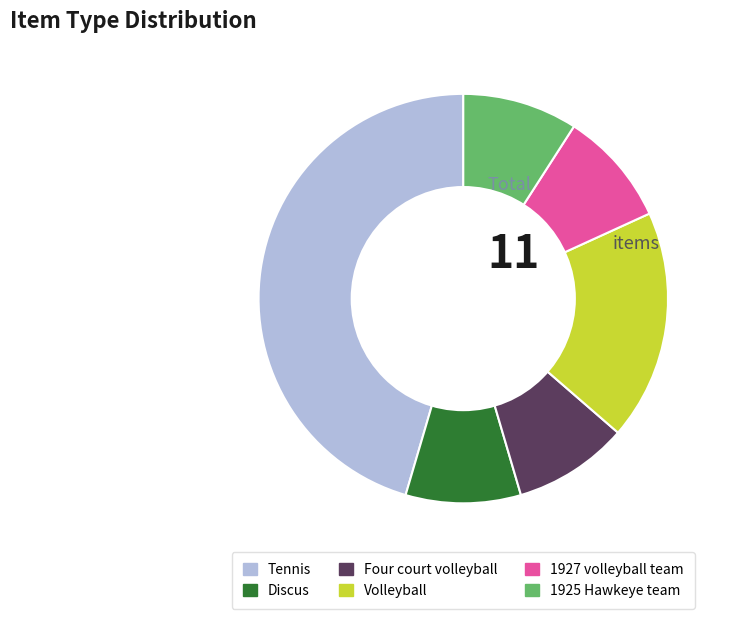

Is the sum of 1925 Hawkeye team and 1927 volleyball team greater than half?

No